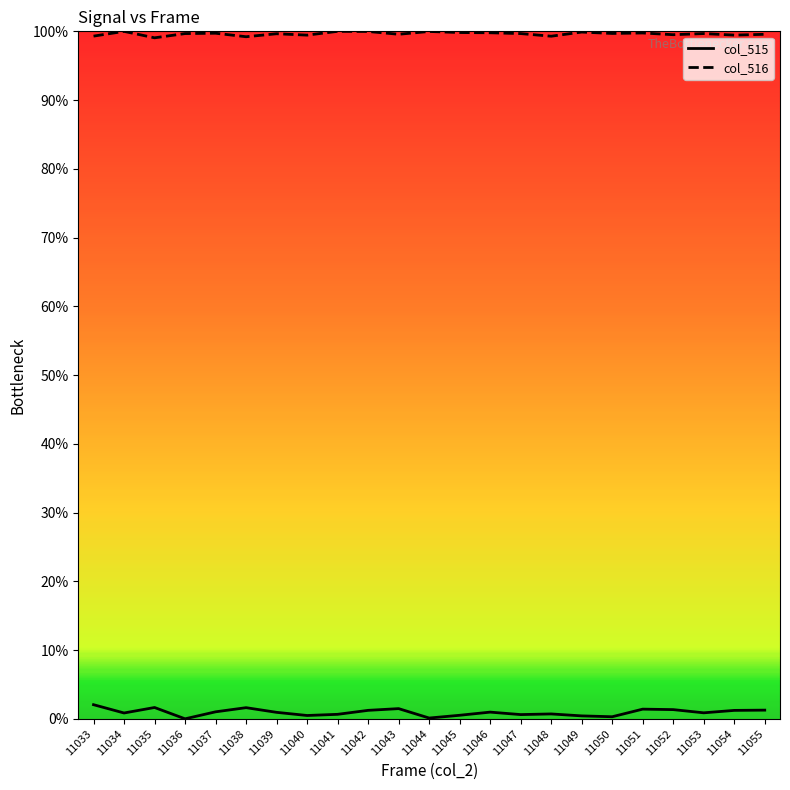

Which series has the largest range (max minus min)?

col_515